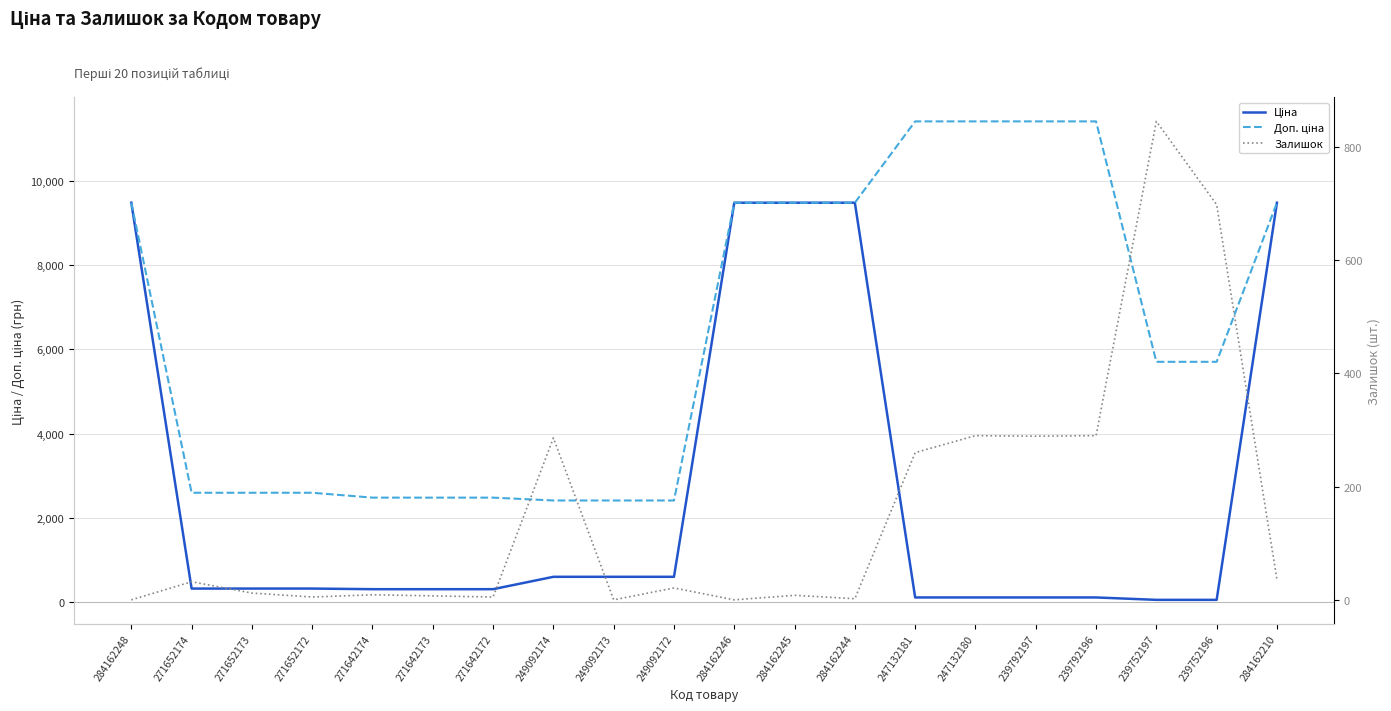

How many categories are shown in the chart?

20